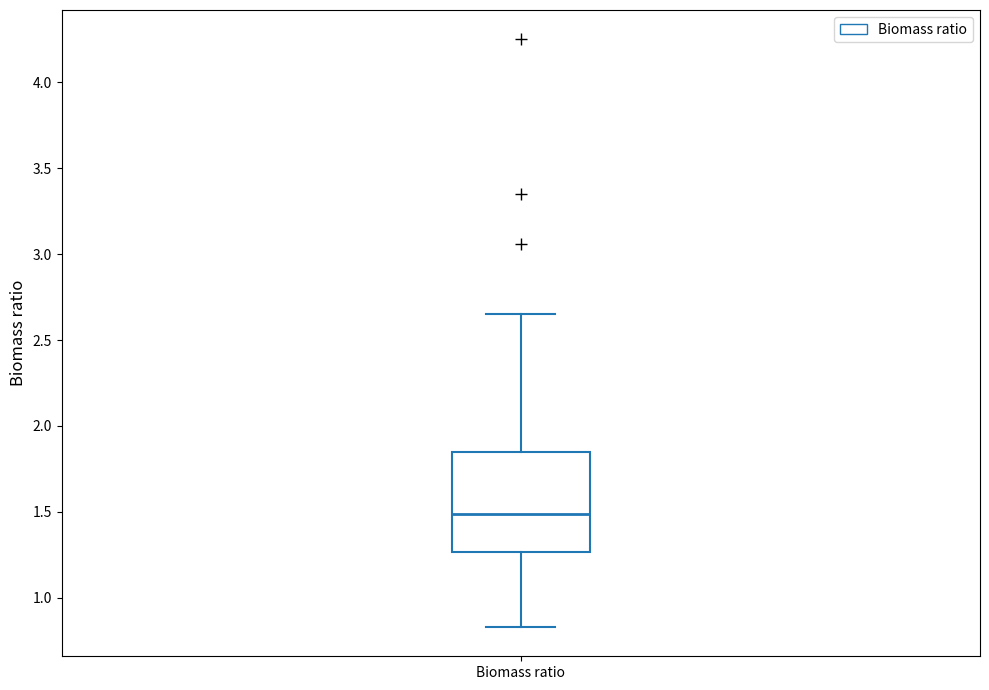

Transcribe this box plot: give where the median line is, the range the box spans, and where the two whiskers end, as read against the y-axis. The values are not printed on the chart, so give them approximately, as read against the axis.

median 1.50, box 1.25 to 1.85, whiskers 0.85 to 2.65